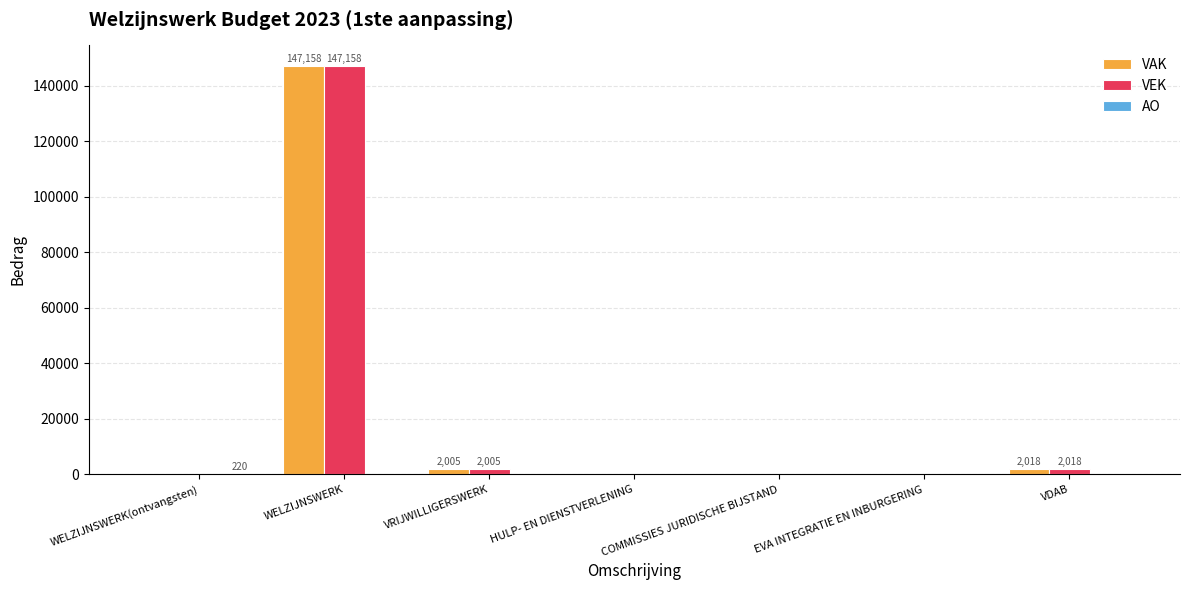

How many groups of bars are there?

7